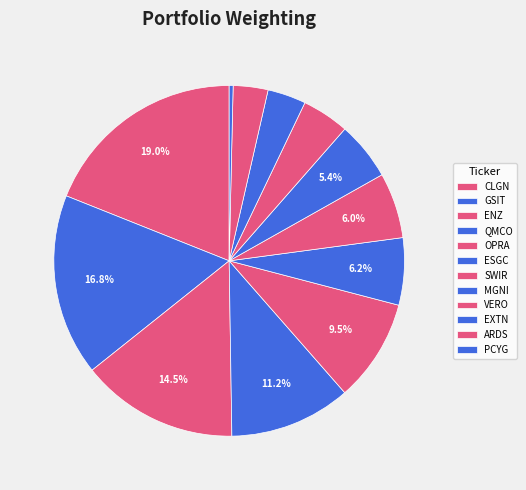

Which has a higher value, GSIT or ENZ?

GSIT